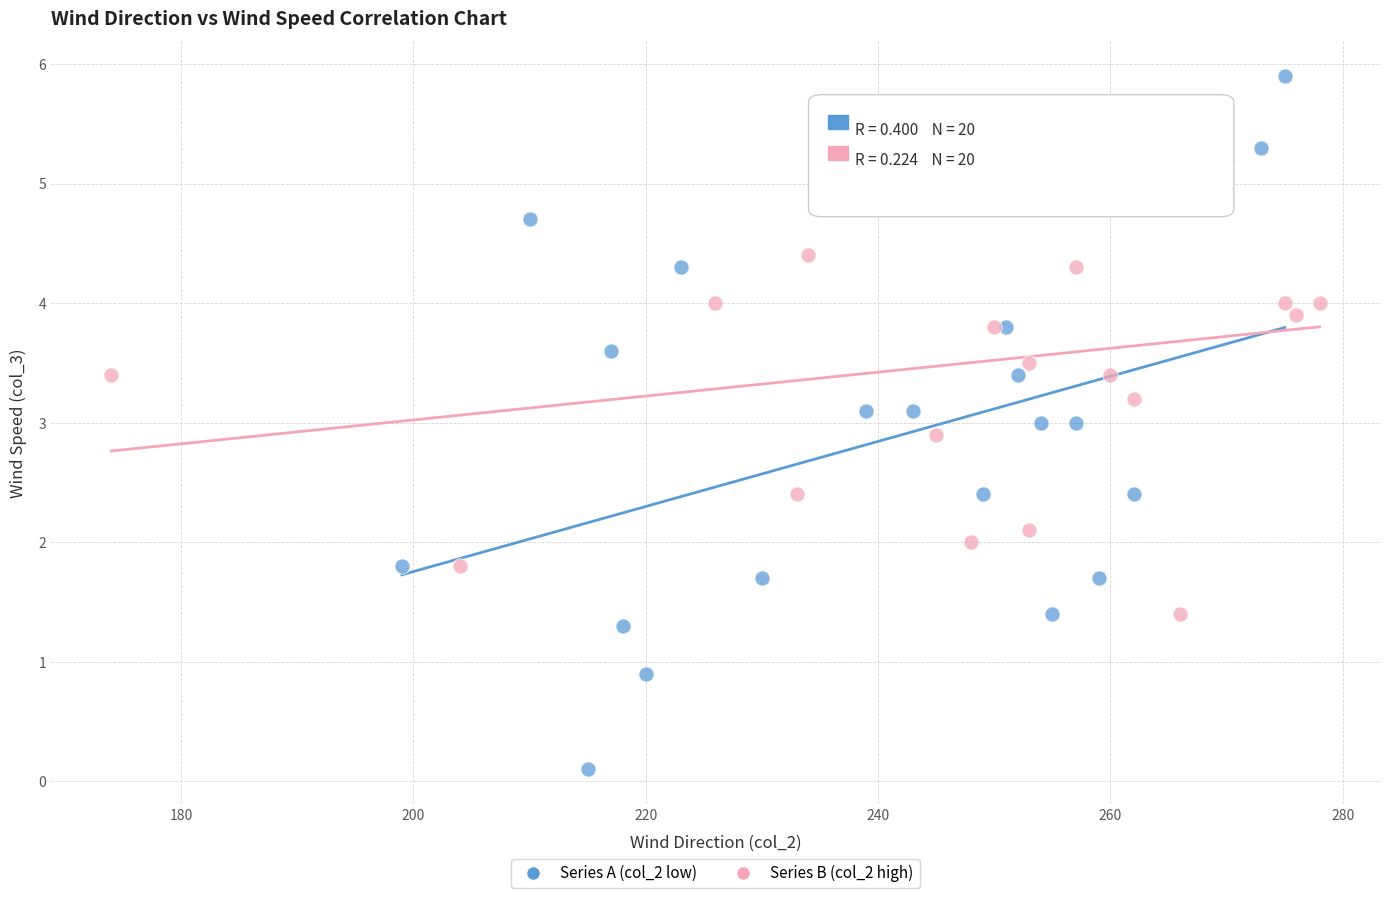

Which series reaches the maximum Y coordinate?

Series A (col_2 low)